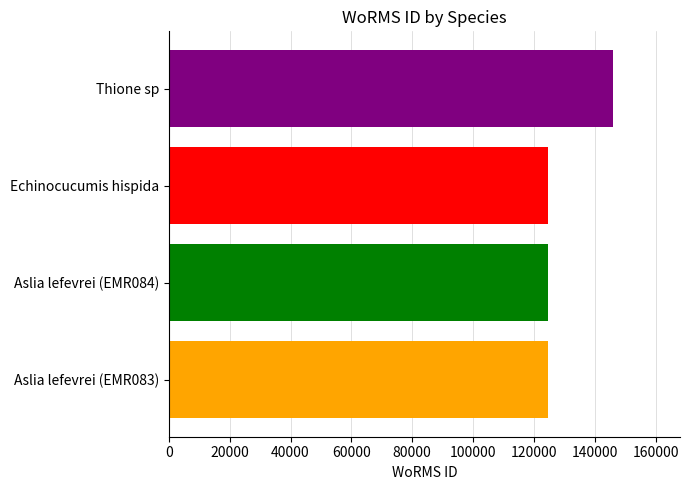

The chart shows a value of 253442 at Thione sp. True or false?

False